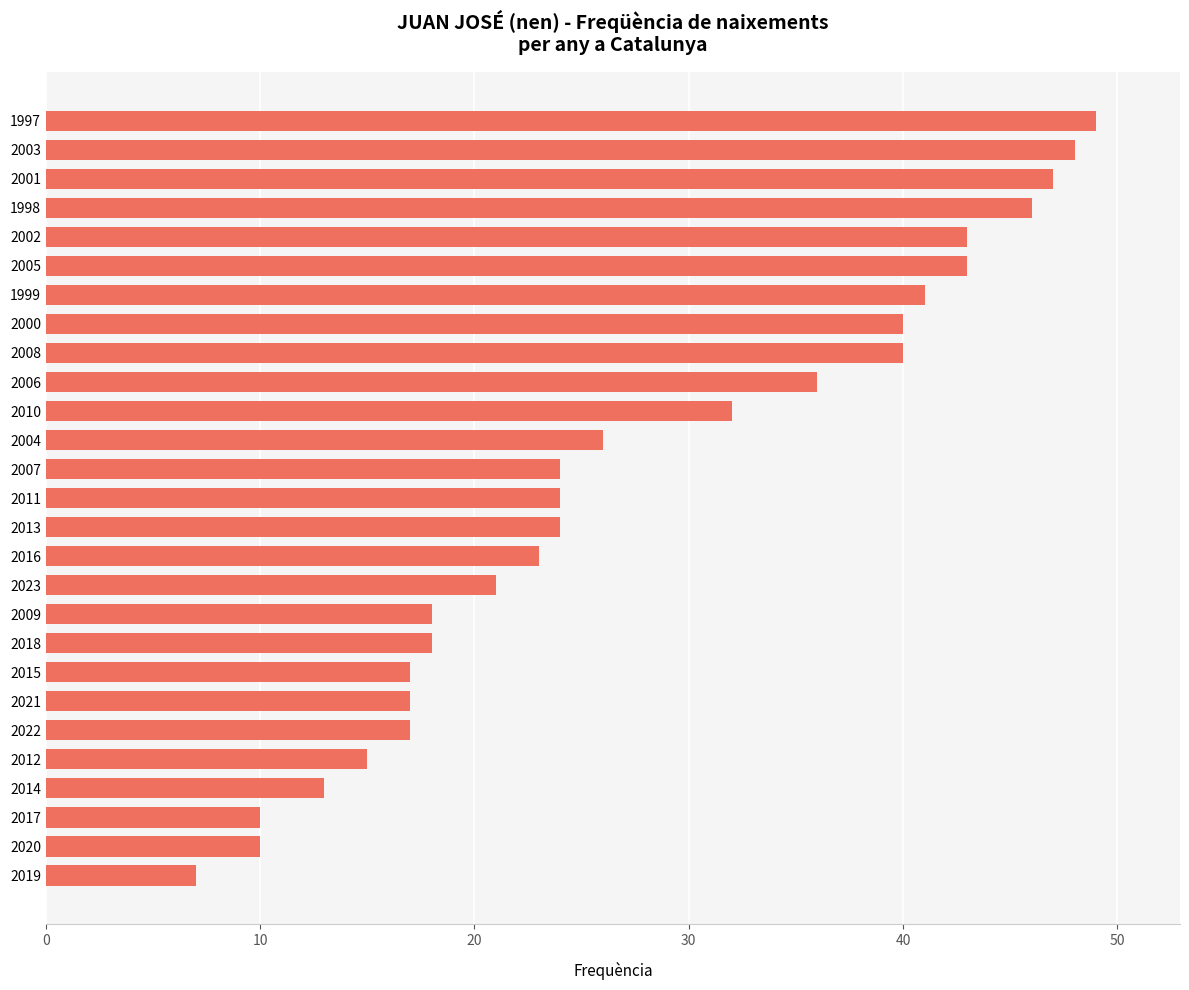

Are the bars horizontal?

Yes